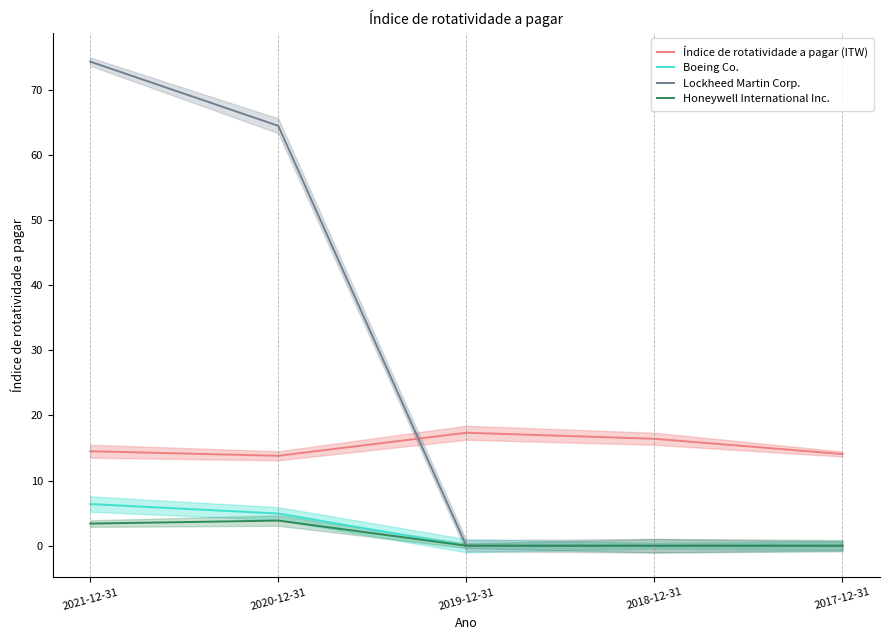

Which series changed the most between 2021-12-31 and 2019-12-31?

Lockheed Martin Corp.